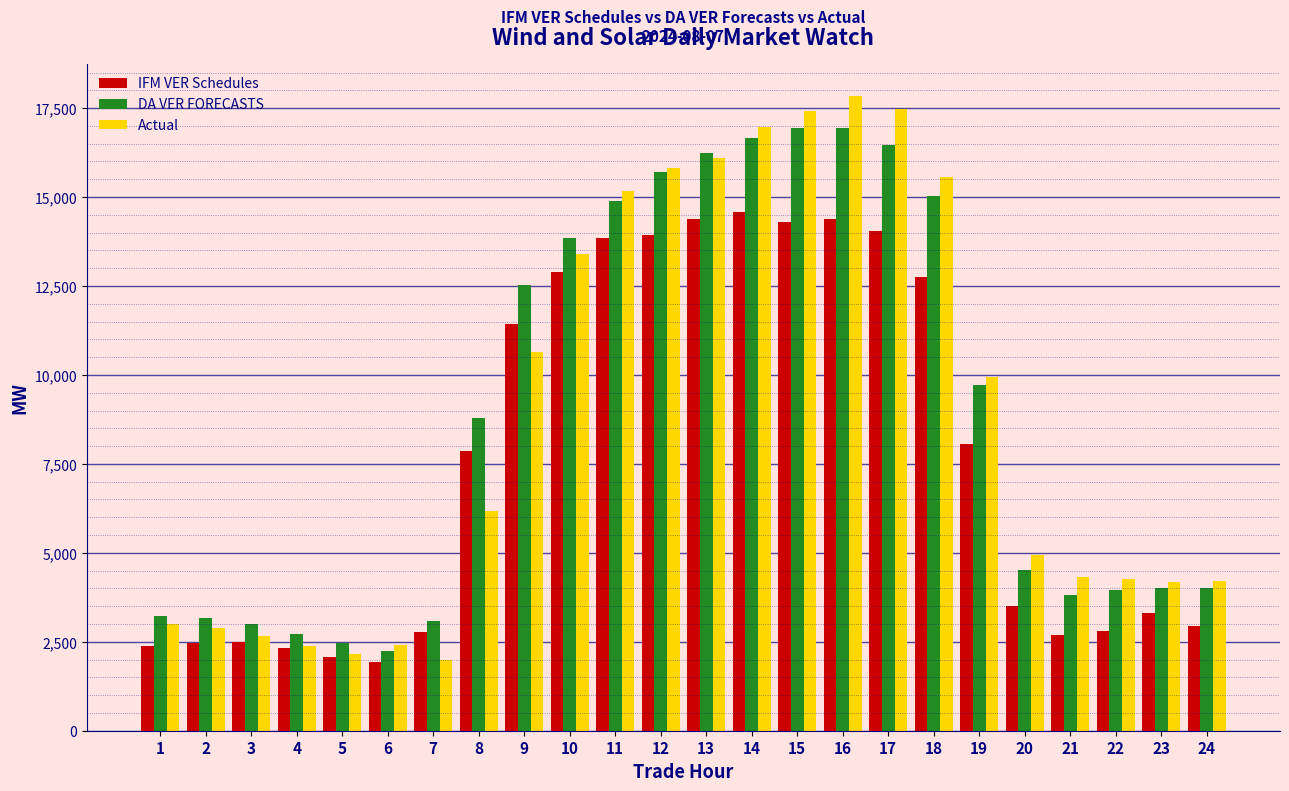

Rank the series by their maximum value, from highest to lowest.

Actual, DA VER FORECASTS, IFM VER Schedules